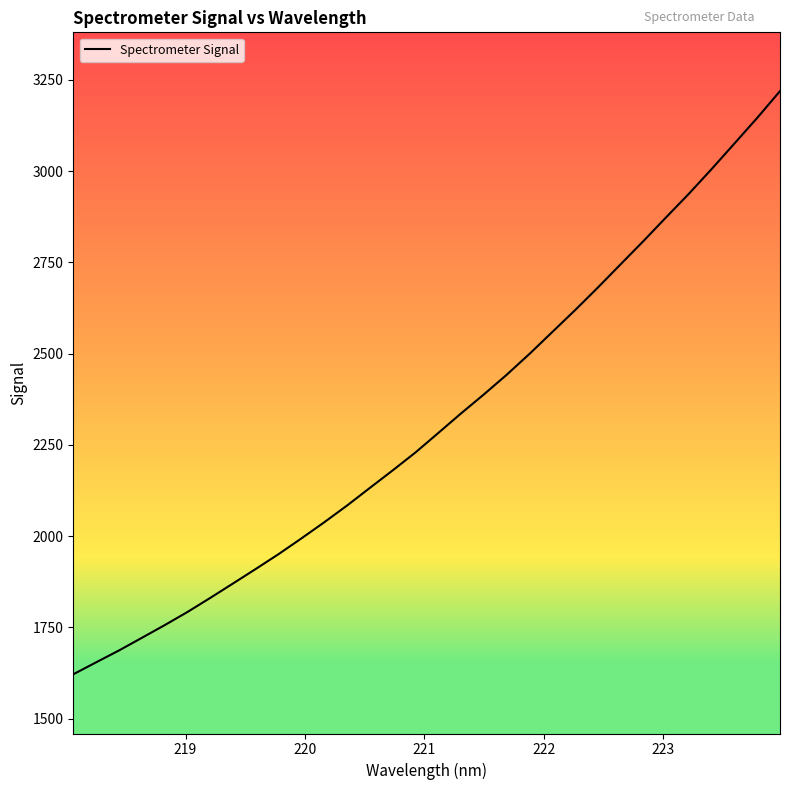

Count the number of values greater than 2282.

16